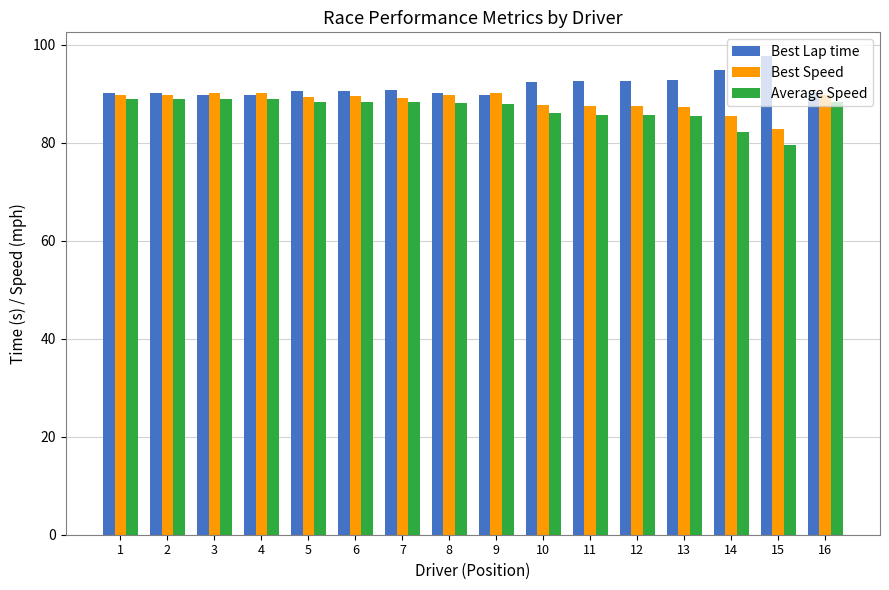

At which label does Average Speed first exceed 88?

1